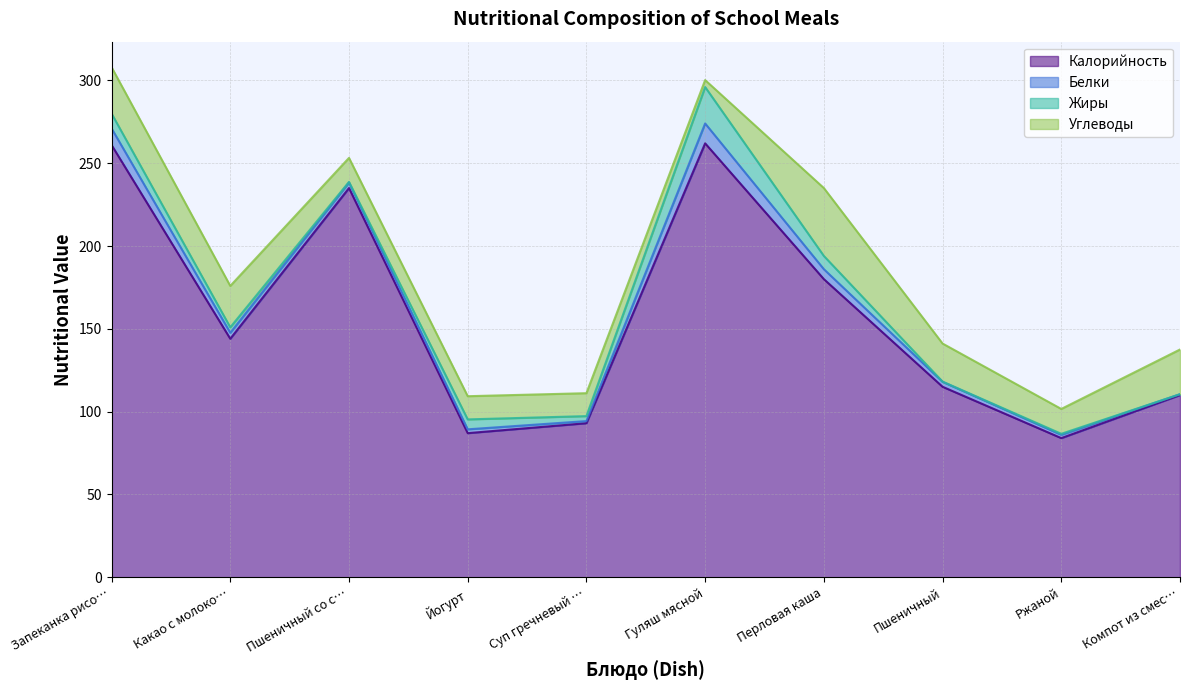

At Гуляш мясной, list the series in order from largest to smallest.

Калорийность, Жиры, Белки, Углеводы